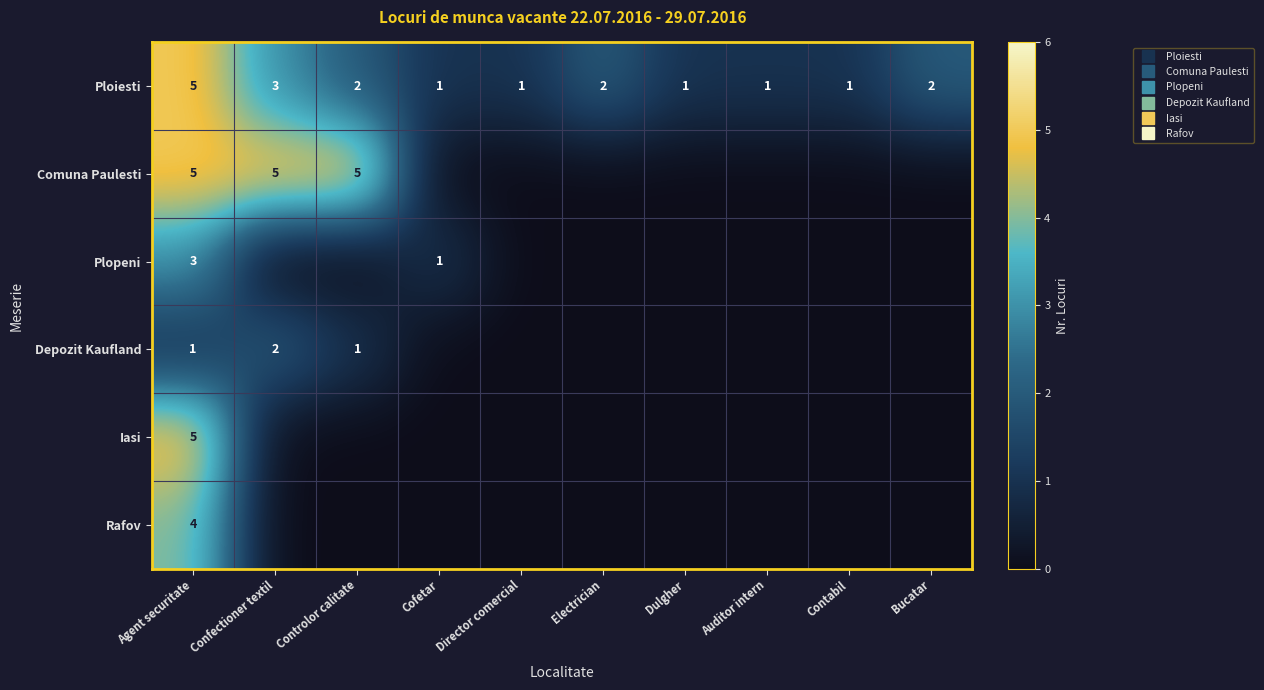

Rank the series at Electrician from highest to lowest value.

Ploiesti, Comuna Paulesti, Plopeni, Depozit Kaufland, Iasi, Rafov